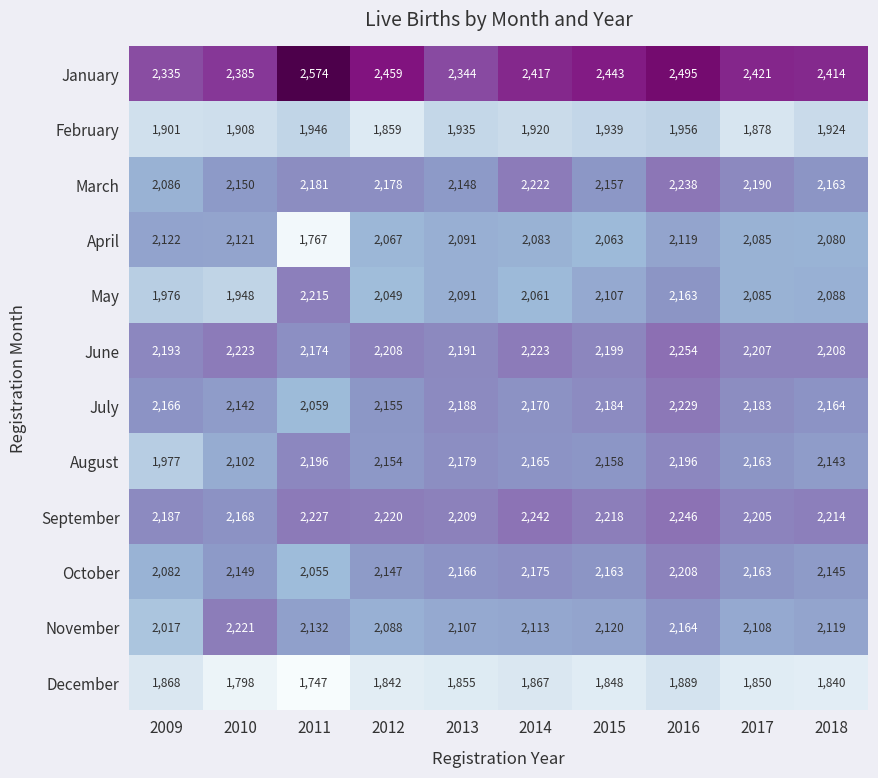

What is the difference between the highest and lowest values at 2012?

617